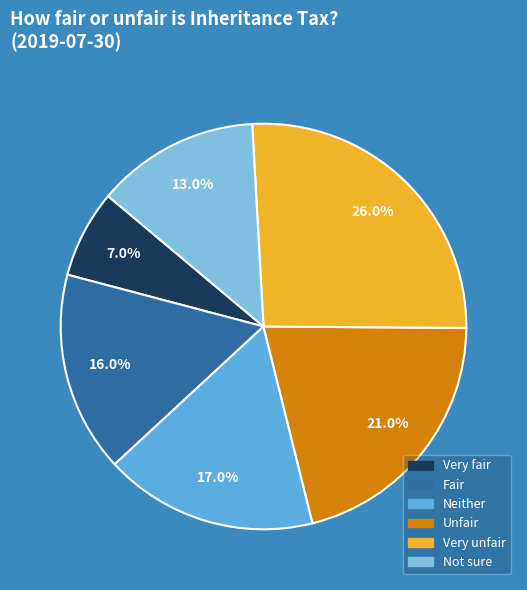

Which slice is the smallest?

Very fair